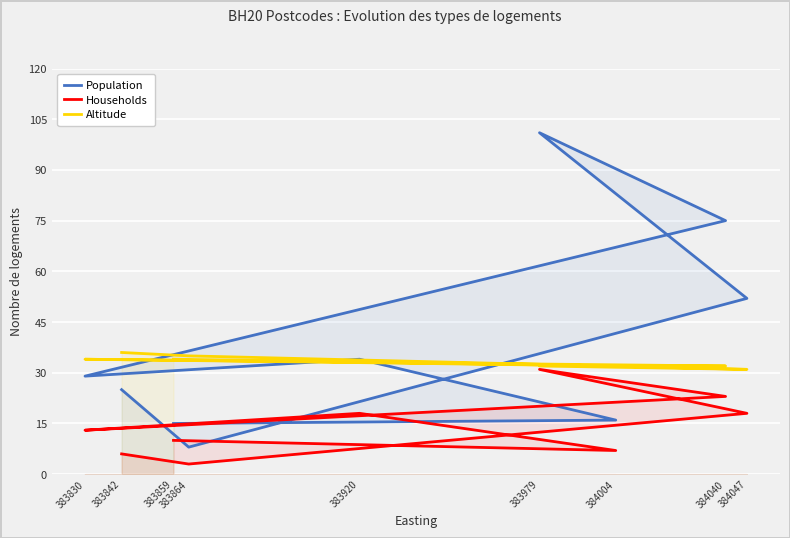

What is the sum of all Altitude values?

299